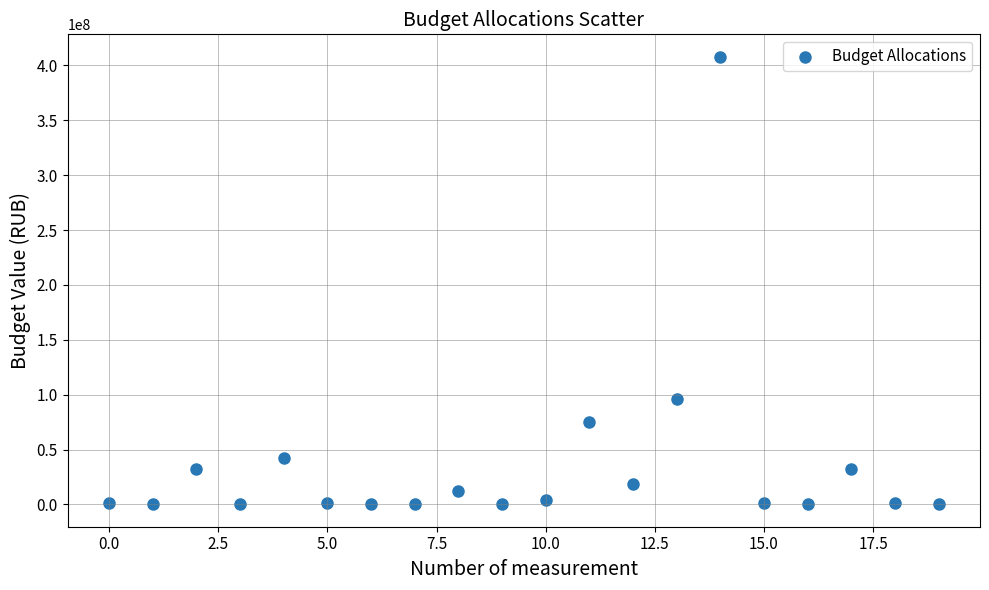

What is the range of Y values (max minus min)?

407878616.9